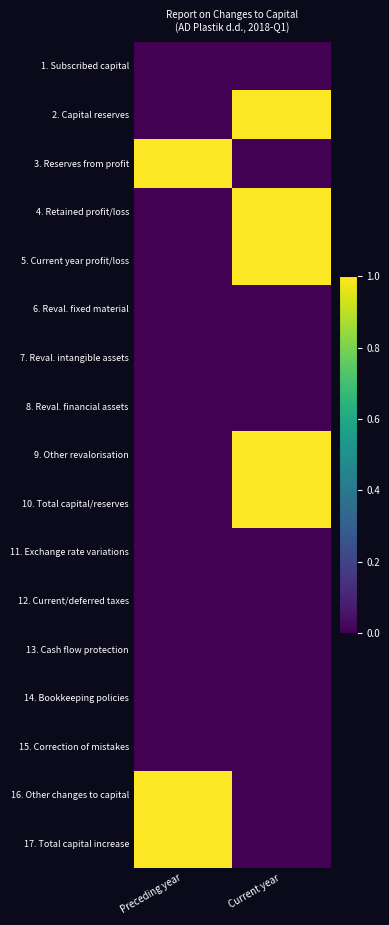

Reading left to right, list all the values displayed in this chart.

1. Subscribed capital: Preceding year=0	Current year=0
2. Capital reserves: Preceding year=0	Current year=1
3. Reserves from profit: Preceding year=1	Current year=0
4. Retained profit/loss: Preceding year=0	Current year=1
5. Current year profit/loss: Preceding year=0	Current year=1
6. Reval. fixed material: Preceding year=0	Current year=0
7. Reval. intangible assets: Preceding year=0	Current year=0
8. Reval. financial assets: Preceding year=0	Current year=0
9. Other revalorisation: Preceding year=0	Current year=1
10. Total capital/reserves: Preceding year=0	Current year=1
11. Exchange rate variations: Preceding year=0	Current year=0
12. Current/deferred taxes: Preceding year=0	Current year=0
13. Cash flow protection: Preceding year=0	Current year=0
14. Bookkeeping policies: Preceding year=0	Current year=0
15. Correction of mistakes: Preceding year=0	Current year=0
16. Other changes to capital: Preceding year=1	Current year=0
17. Total capital increase: Preceding year=1	Current year=0